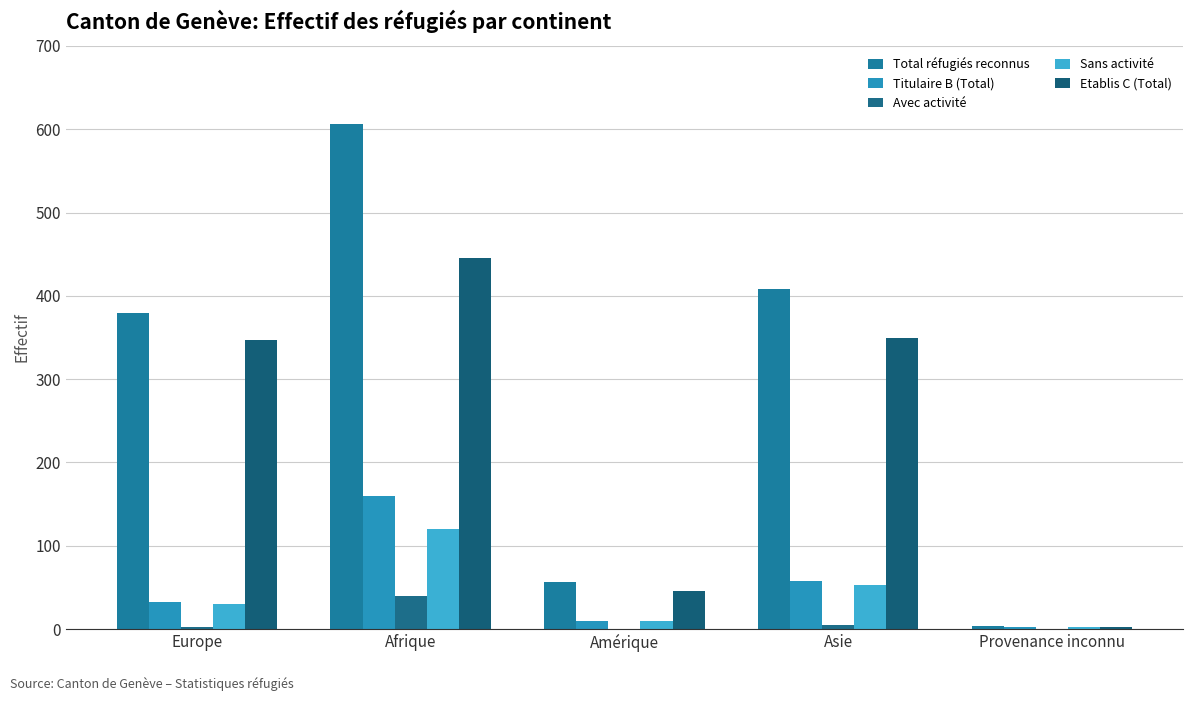

Where does the Total réfugiés reconnus series first go above 379?

Afrique